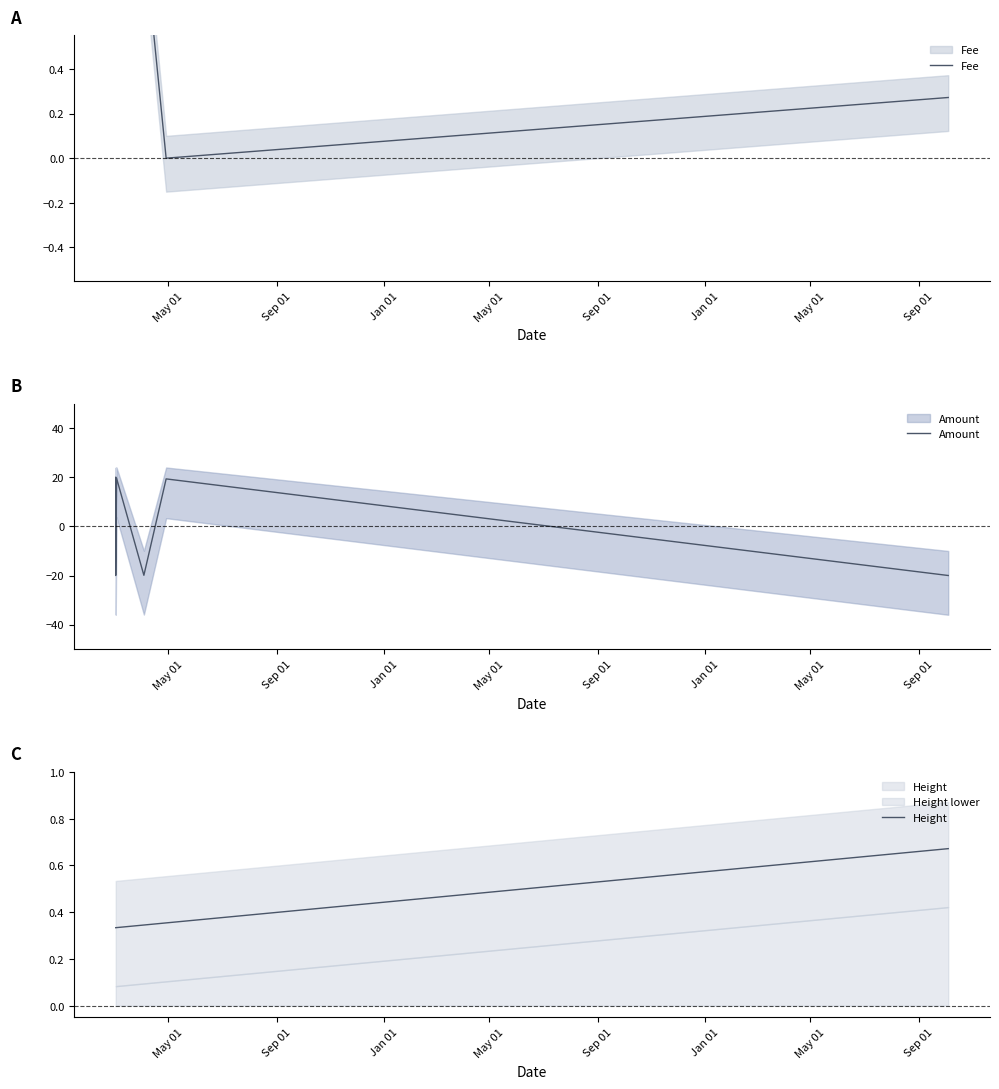

Where is Amount nearest to the value 0?

May 01